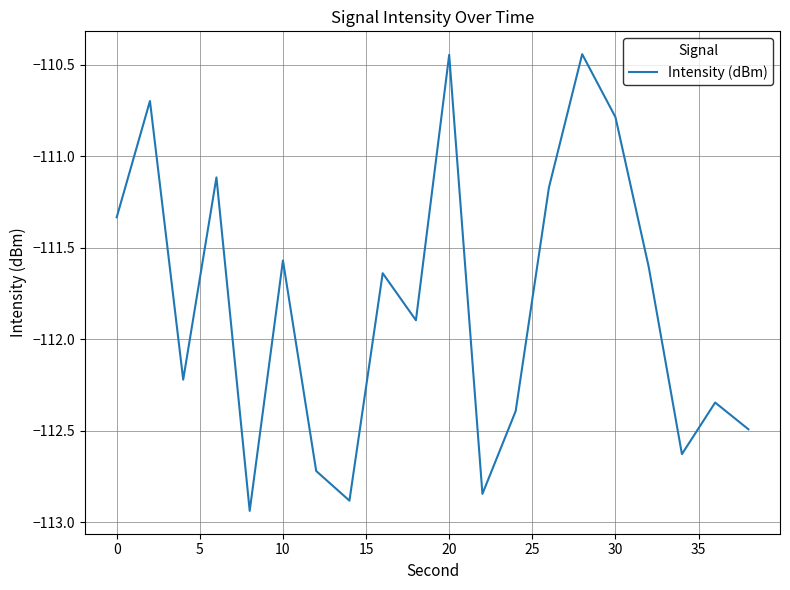

What is the difference between the maximum and minimum values?

2.5